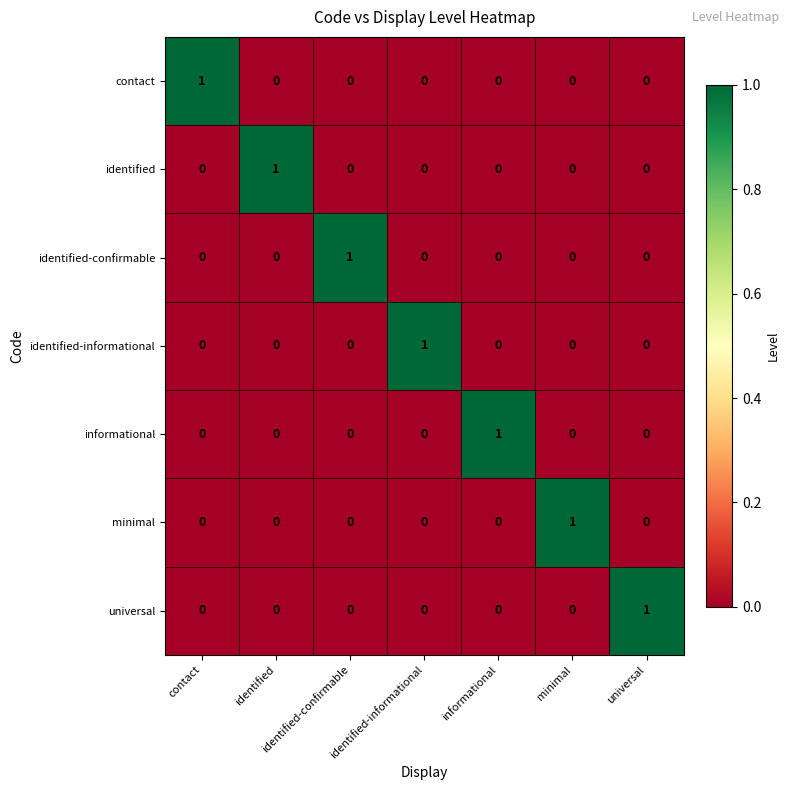

Count the identified-confirmable values in the range 0 to 1.

7